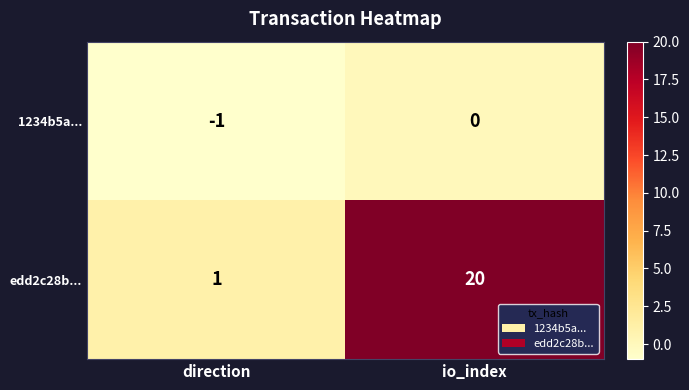

At which label is edd2c28b... closest to 10?

direction